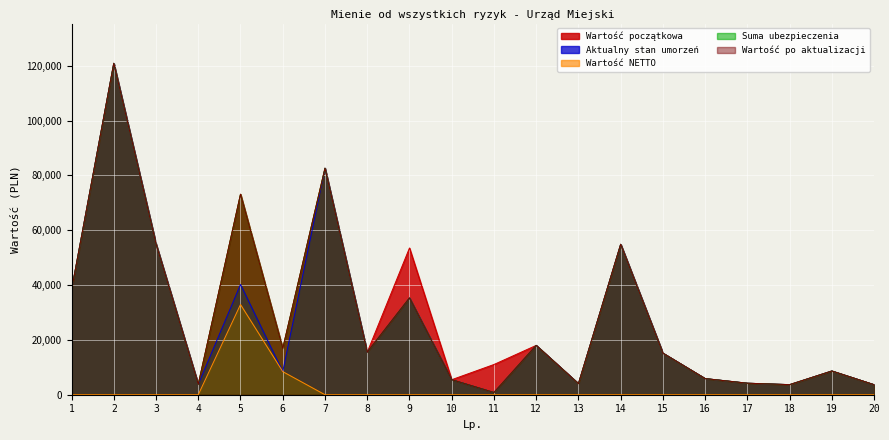

Reading left to right, transcribe all the data shown in this chart.

Wartość początkowa: 38186.0	120902.0	55010.2	3789.0	73126.4	16867.2	82633.3	15517.5	53537.0	5481.5	11028.8	18000.0	4042.7	54886.8	15170.7	5888.0	4200.0	3678.3	8662.0	3651.4
Aktualny stan umorzeń: 38186.0	120902.0	55010.2	3789.0	40219.7	8433.6	82633.3	15517.5	35305.3	5481.5	812.5	18000.0	4042.7	54886.8	15170.7	5888.0	4200.0	3678.3	8662.0	3651.4
Wartość NETTO: 0.0	0.0	0.0	0.0	32906.7	8433.6	0.0	0.0	0.0	0.0	0.0	0.0	0.0	0.0	0.0	0.0	0.0	0.0	0.0	0.0
Suma ubezpieczenia: 38186.0	120902.0	55010.2	3789.0	73126.4	16867.2	82633.3	15517.5	35305.3	5481.5	812.5	18000.0	4042.7	54886.8	15170.7	5888.0	4200.0	3678.3	8662.0	3651.4
Wartość po aktualizacji: 38186.0	120902.0	55010.2	3789.0	73126.4	16867.2	82633.3	15517.5	35305.3	5481.5	812.5	18000.0	4042.7	54886.8	15170.7	5888.0	4200.0	3678.3	8662.0	3651.4